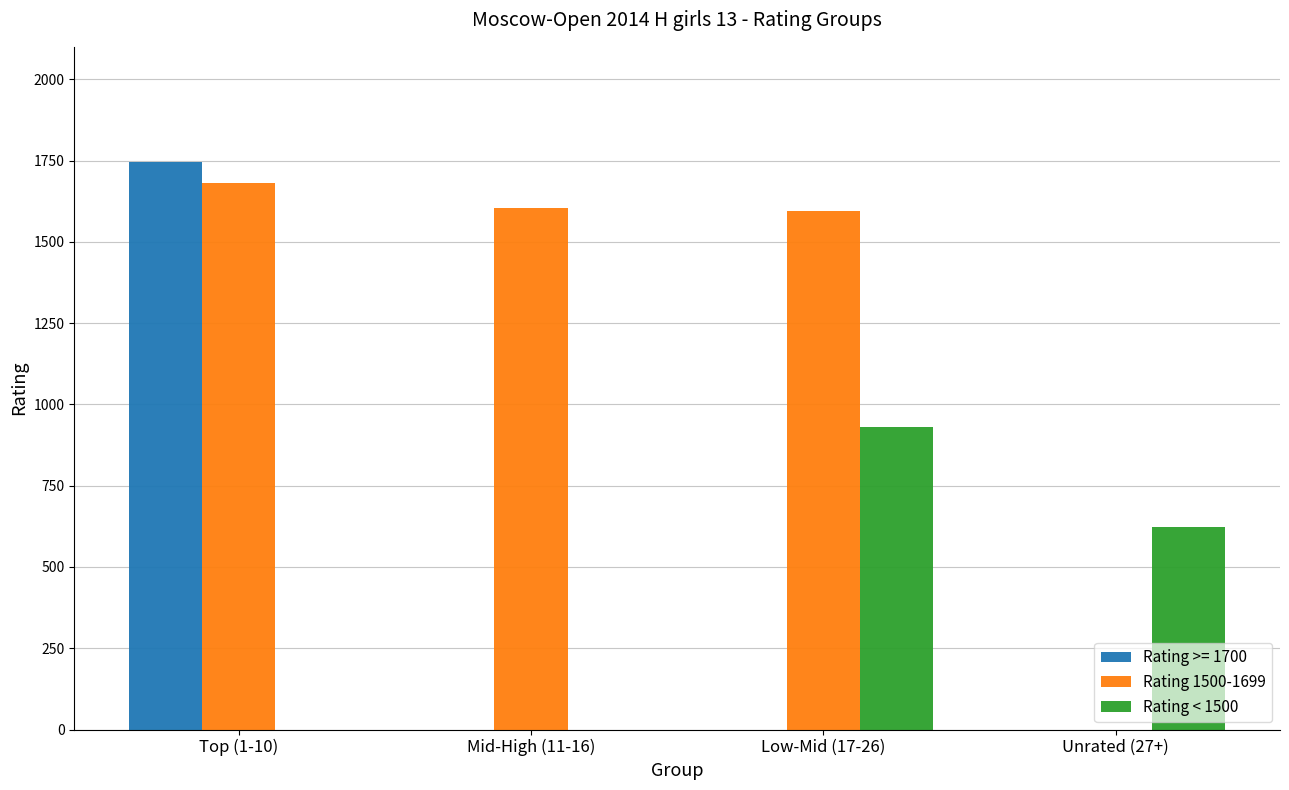

The value of Rating >= 1700 at Mid-High (11-16) is 0.0. True or false?

True